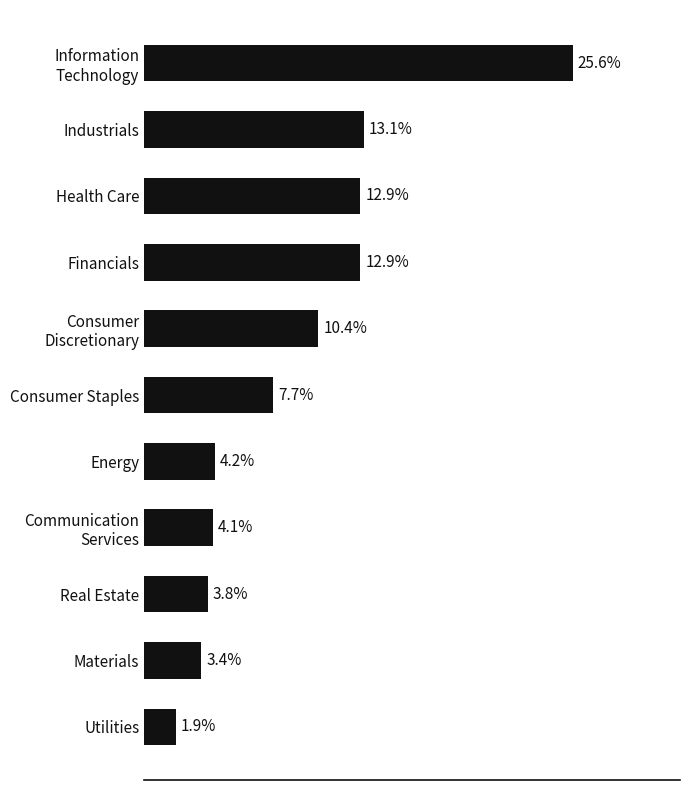

What is the label of the 7th bar from the top?

Energy